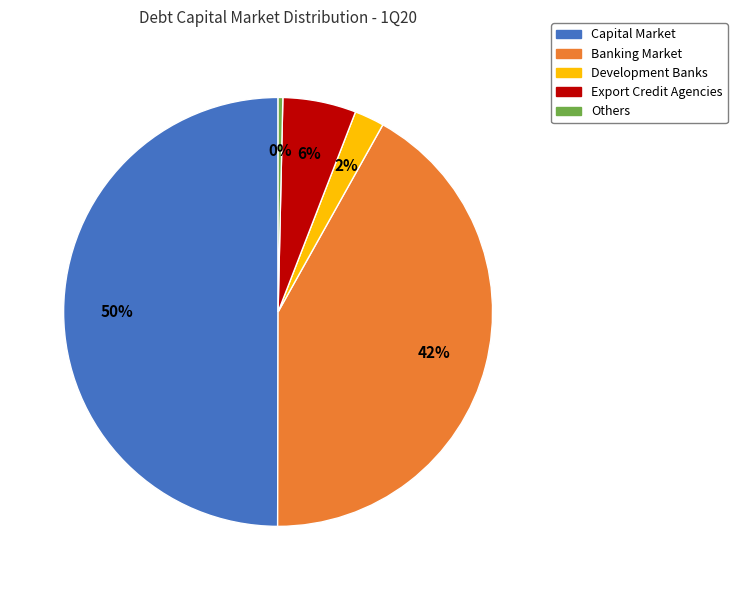

Do Development Banks and Capital Market together represent more than half of the pie?

Yes